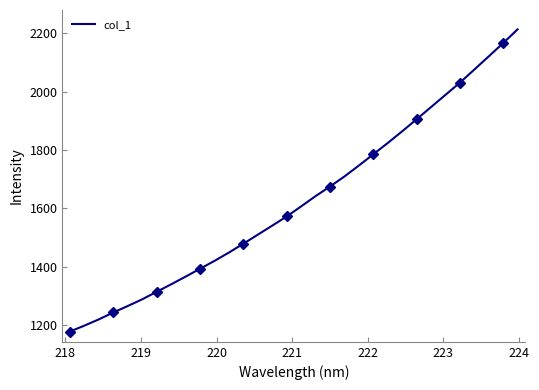

What is the maximum value for col_1?

2212.7